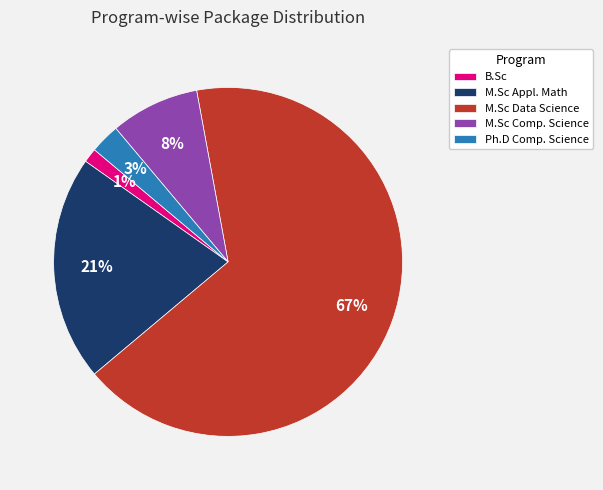

Which slice is the largest?

M.Sc Data Science